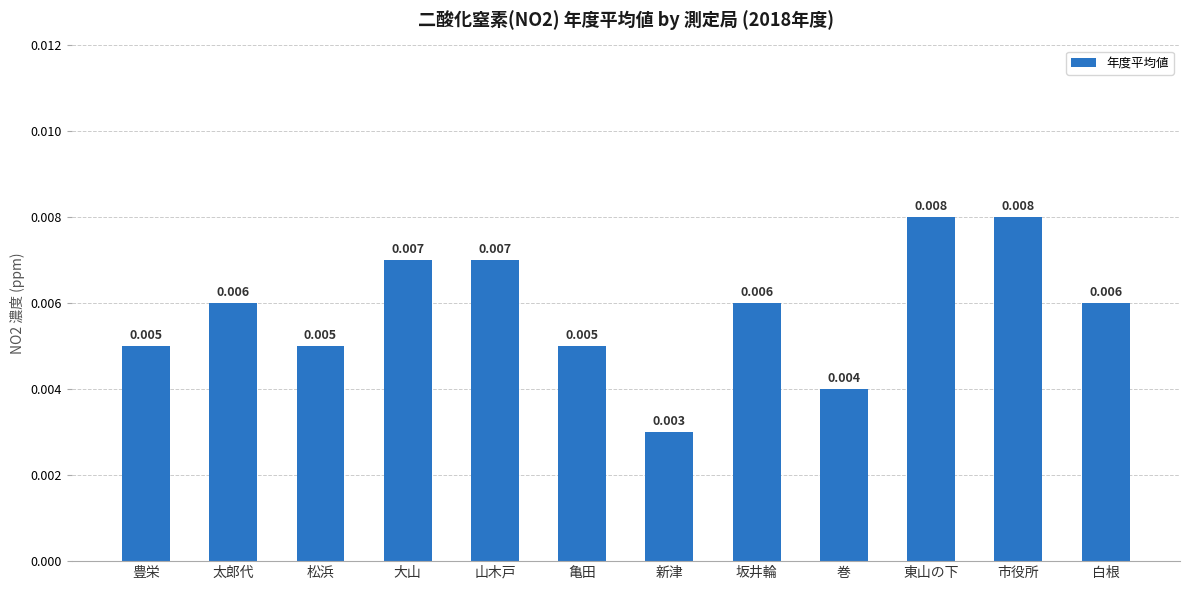

Does the chart contain any negative values?

No